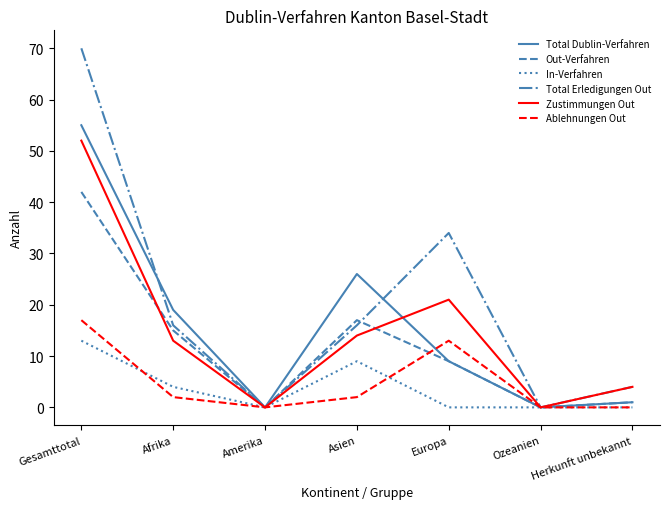

What is the difference between the second highest and second lowest values in the Out-Verfahren series?

17